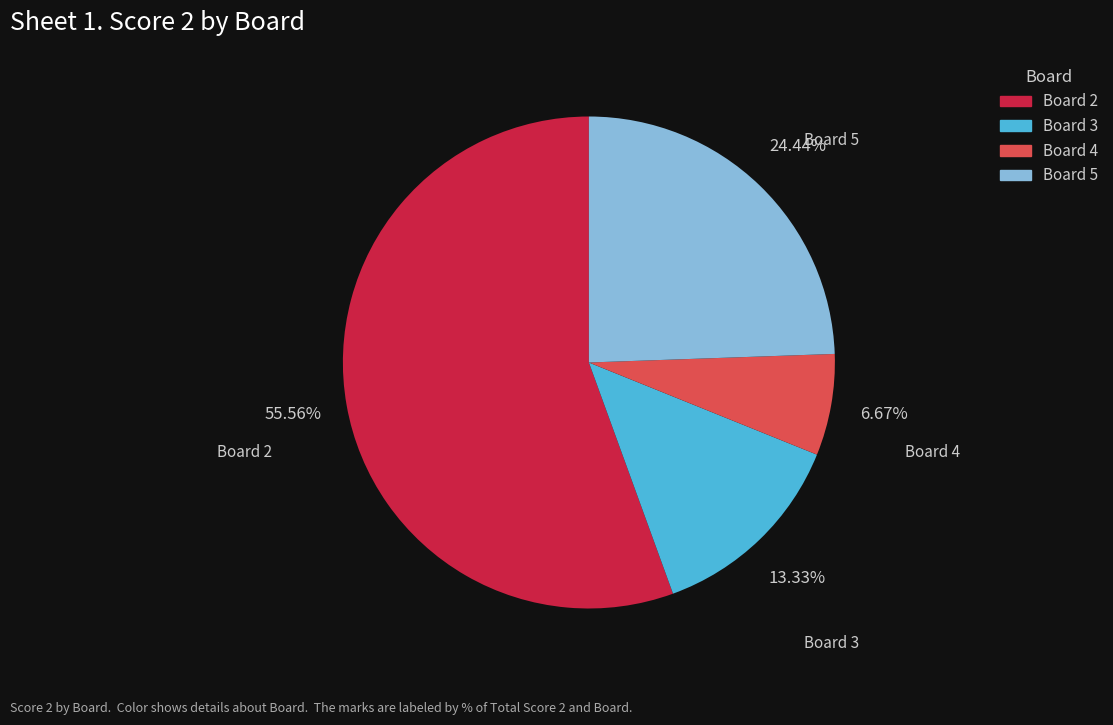

Is the sum of Board 2 and Board 4 greater than half?

Yes